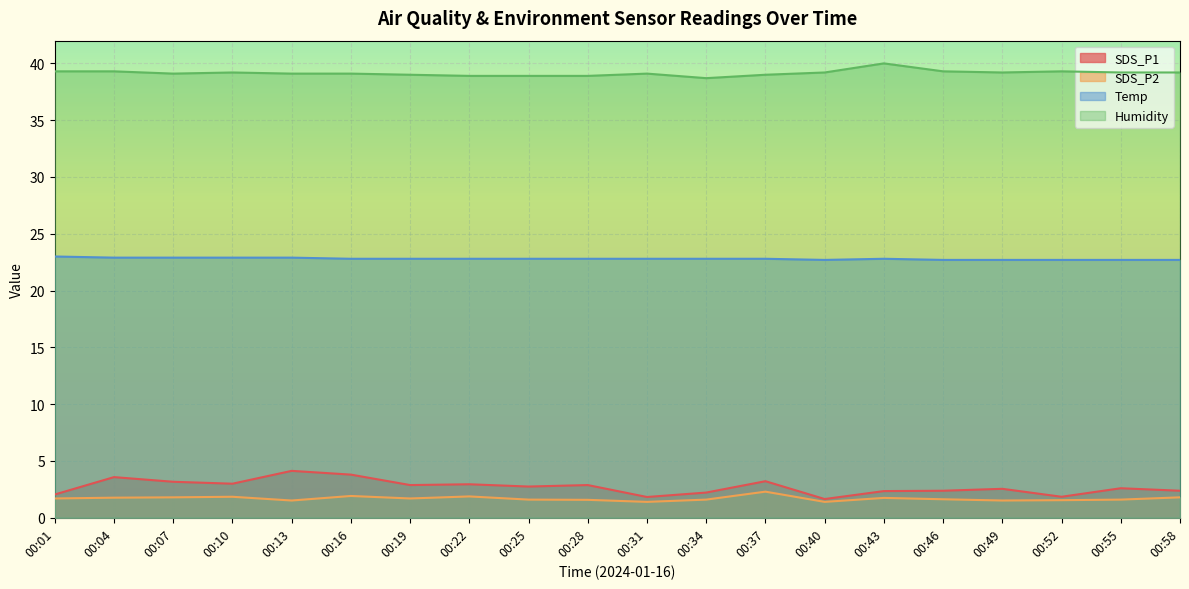

At which category does Humidity reach its first local valley?

00:07